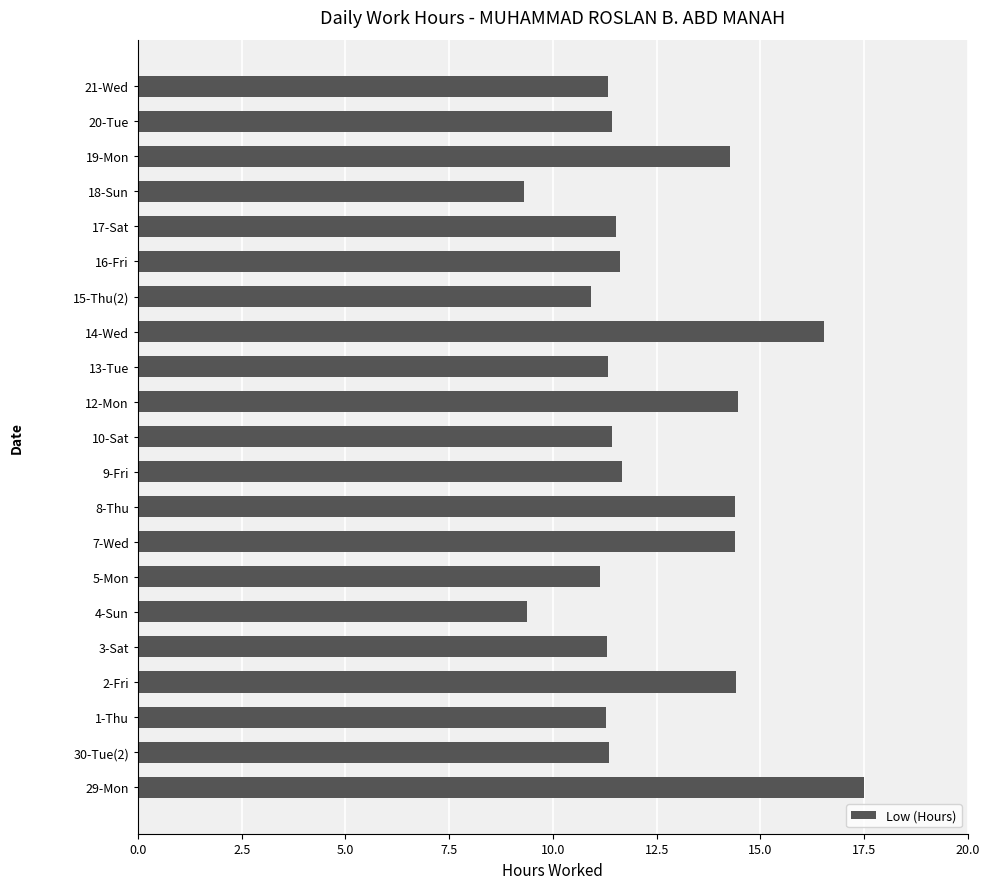

What is the maximum value shown in the chart?

17.5